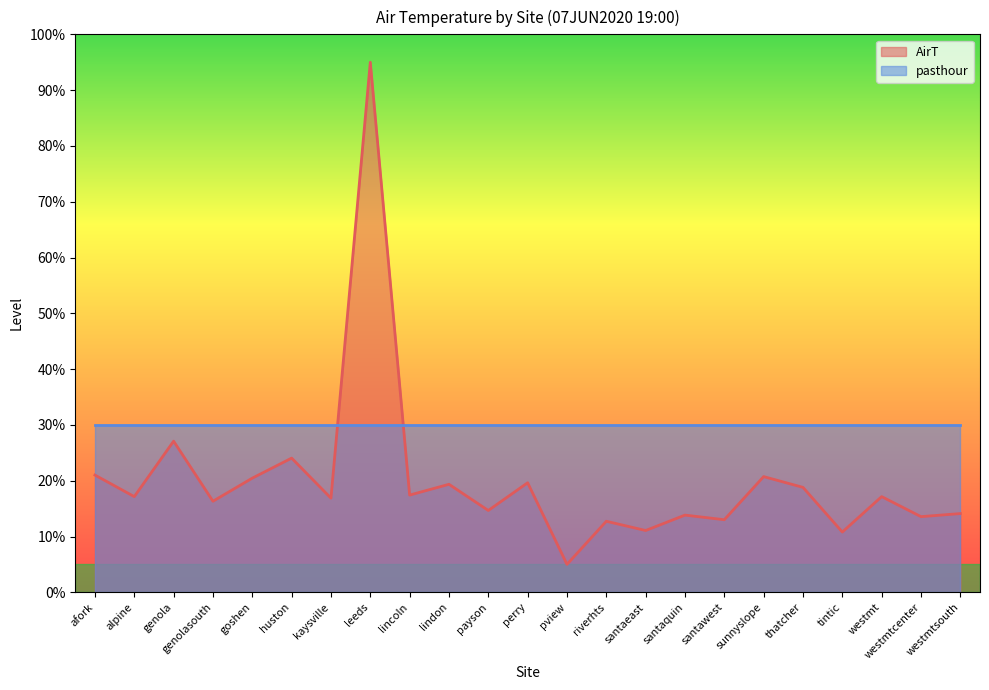

Reading left to right, list all the values displayed in this chart.

21.0	17.1	27.1	16.3	20.5	24.0	16.9	95.0	17.4	19.4	14.7	19.6	5.0	12.7	11.1	13.8	13.0	20.7	18.8	10.8	17.1	13.6	14.1